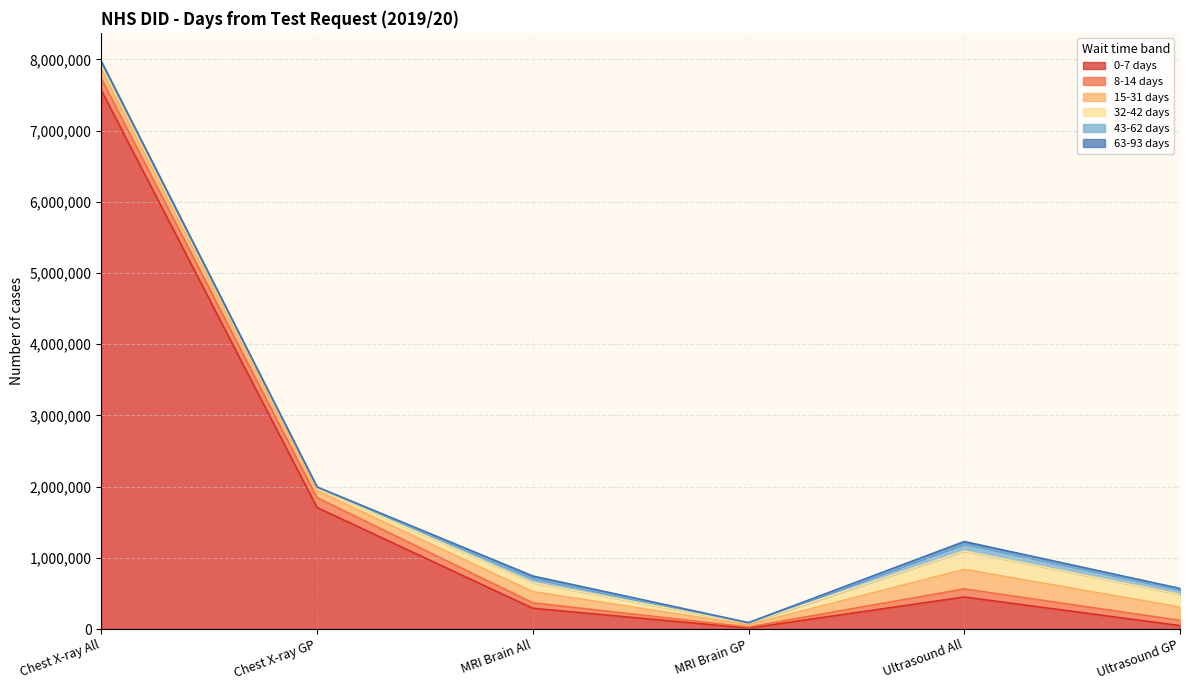

What is the value of the 43-62 days point at the 3rd from the left?

60860